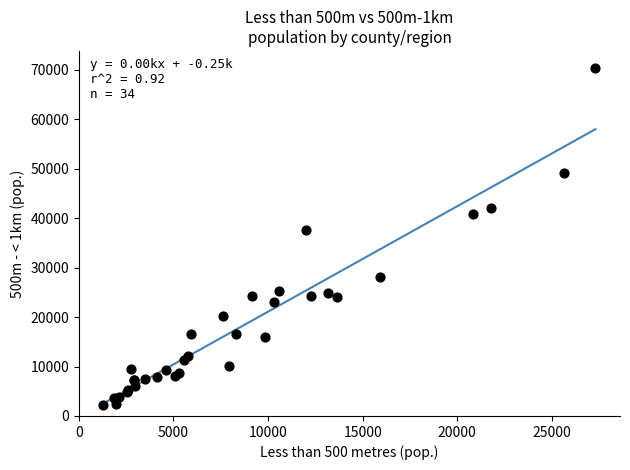

What Y value in the scatter plot is closest to 36250?

37523